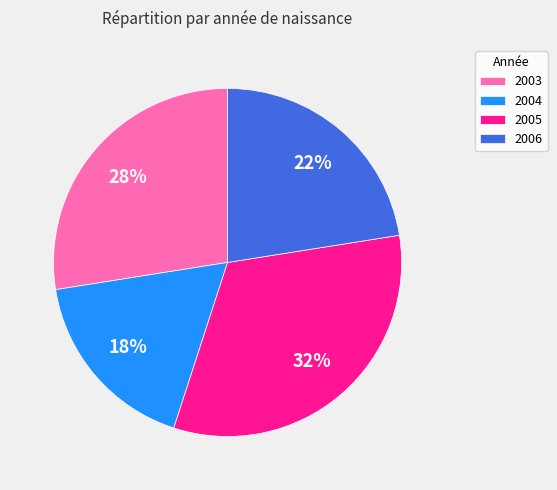

The 2006 slice represents 29% of the pie. True or false?

False